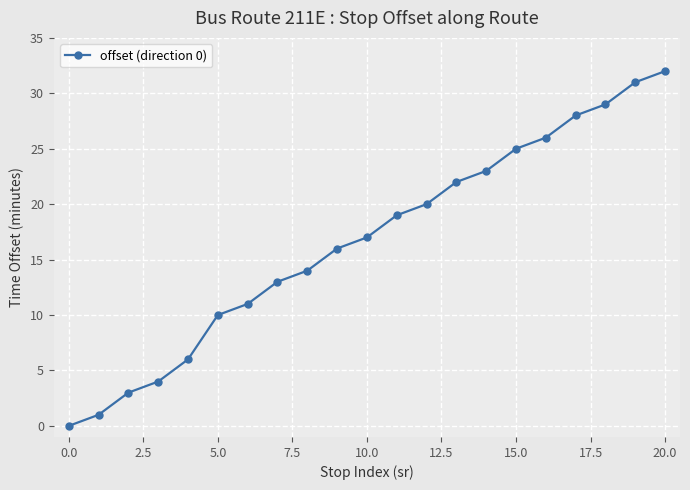

How many lines are shown in the chart?

1